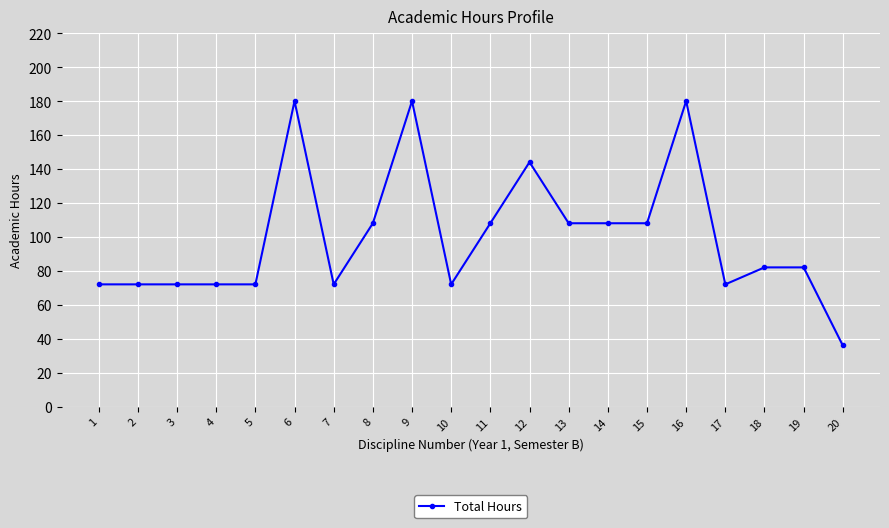

What is the difference between the second highest and second lowest values?

108